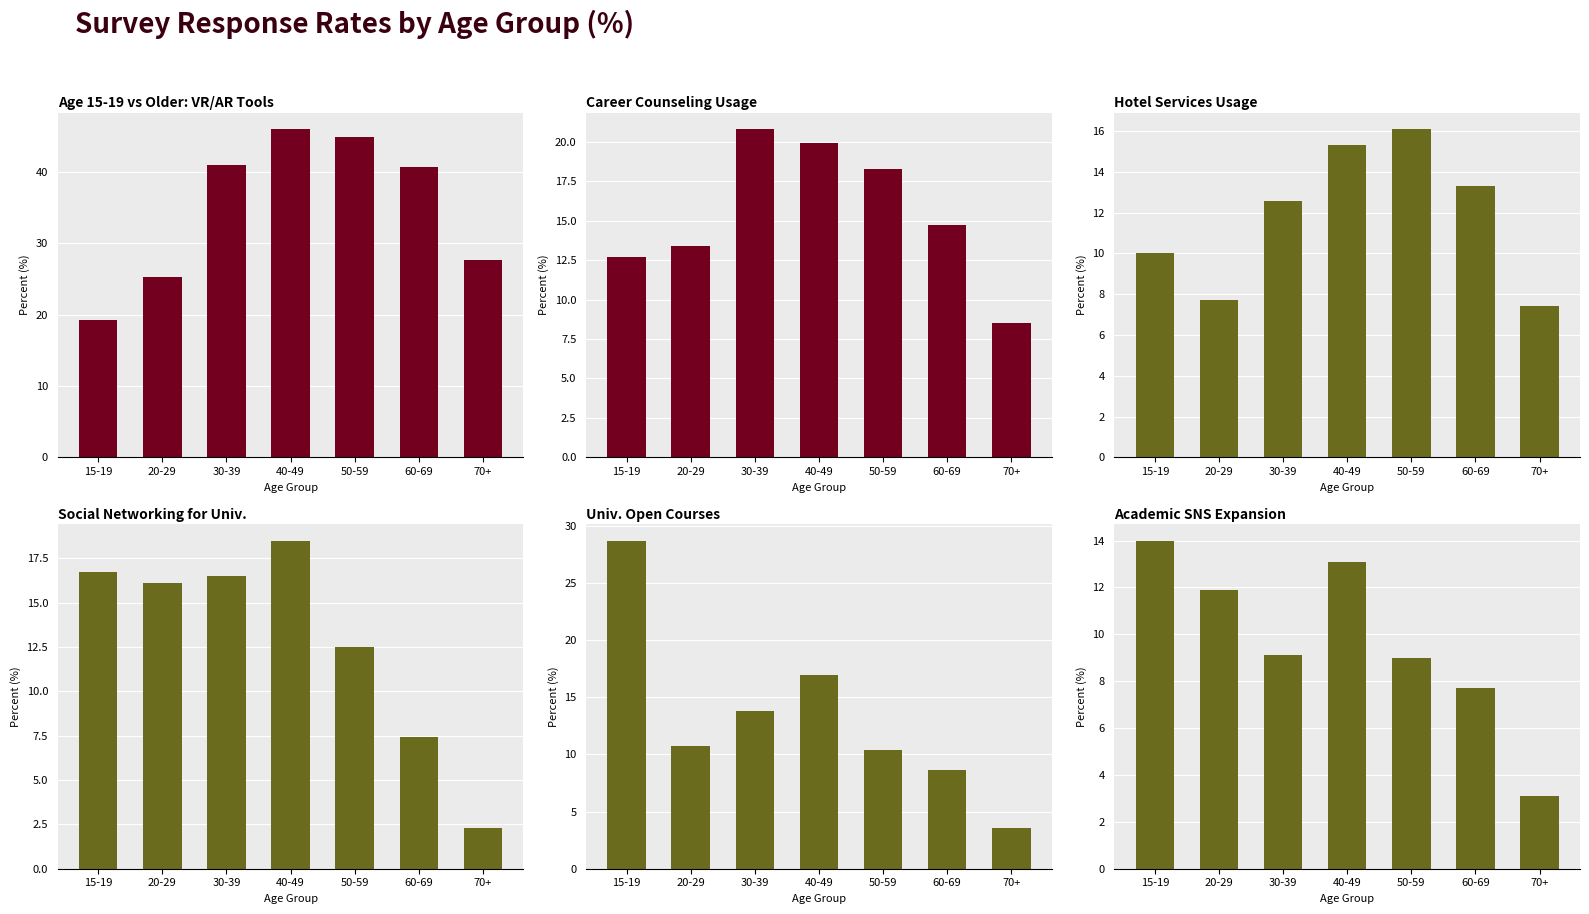

How many values in the col_A series are below 40?

3